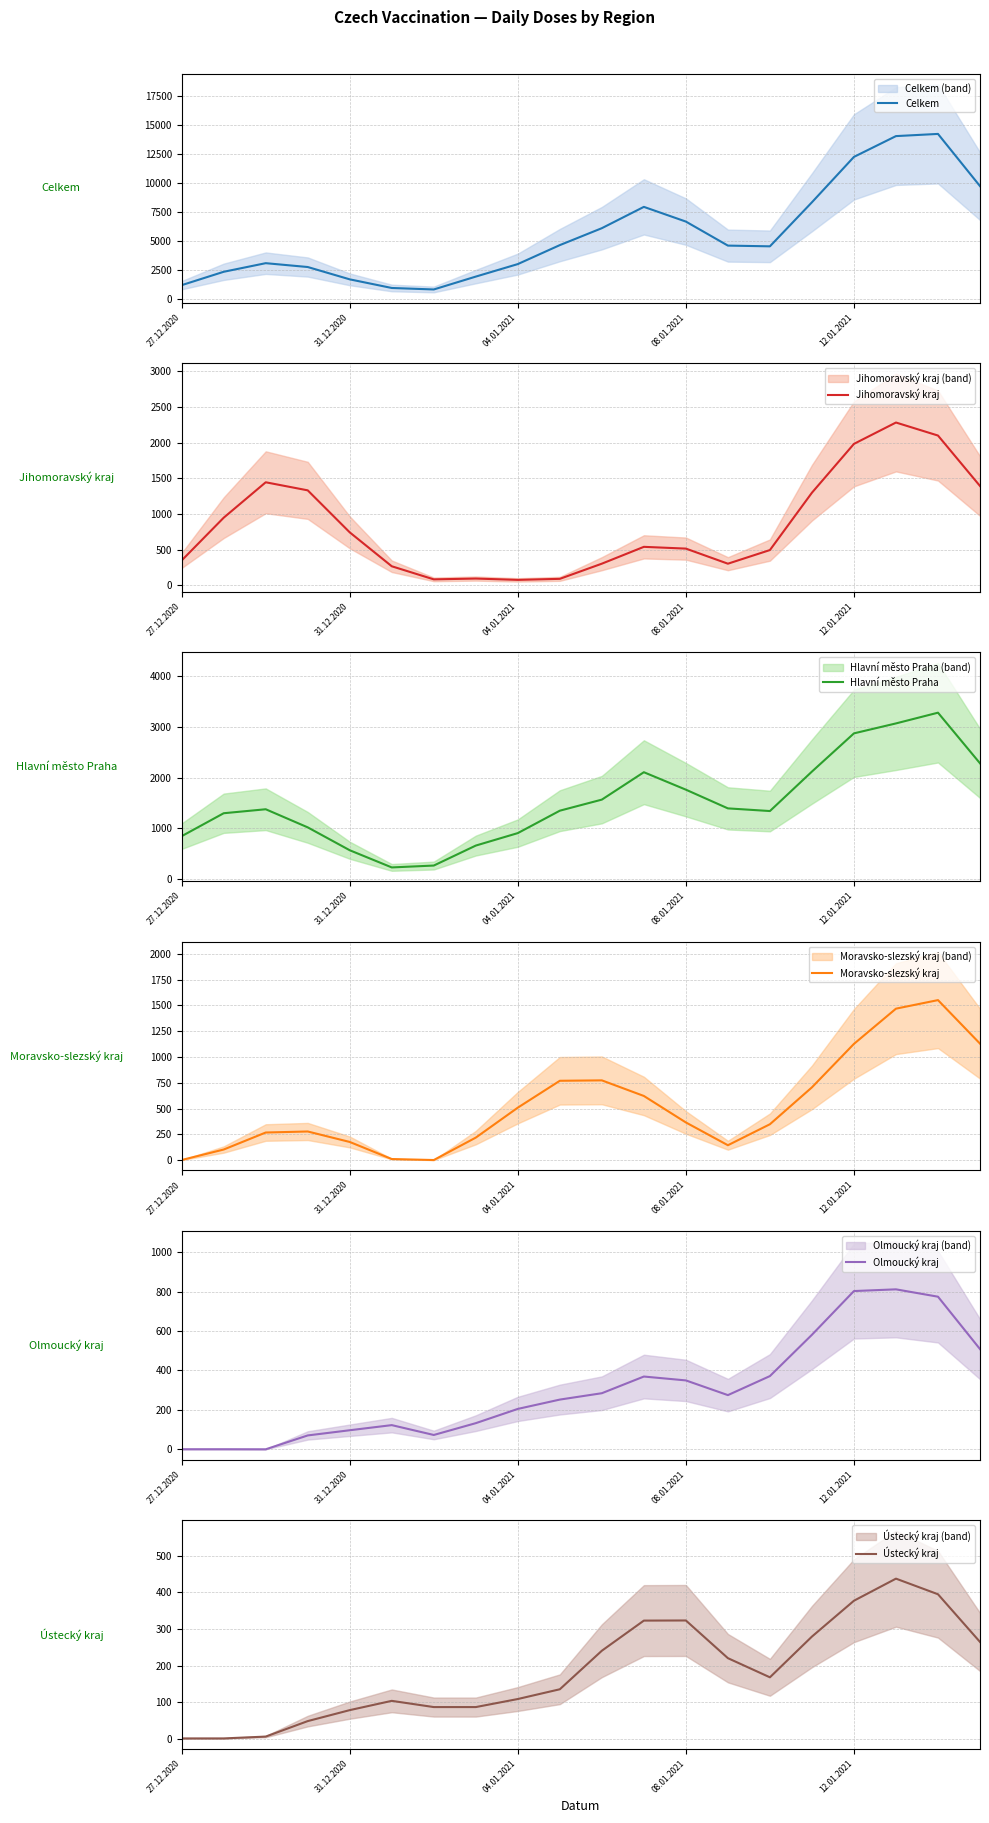

True or false: Jihomoravský kraj has a value of 1276.7 at 12.01.2021.

False